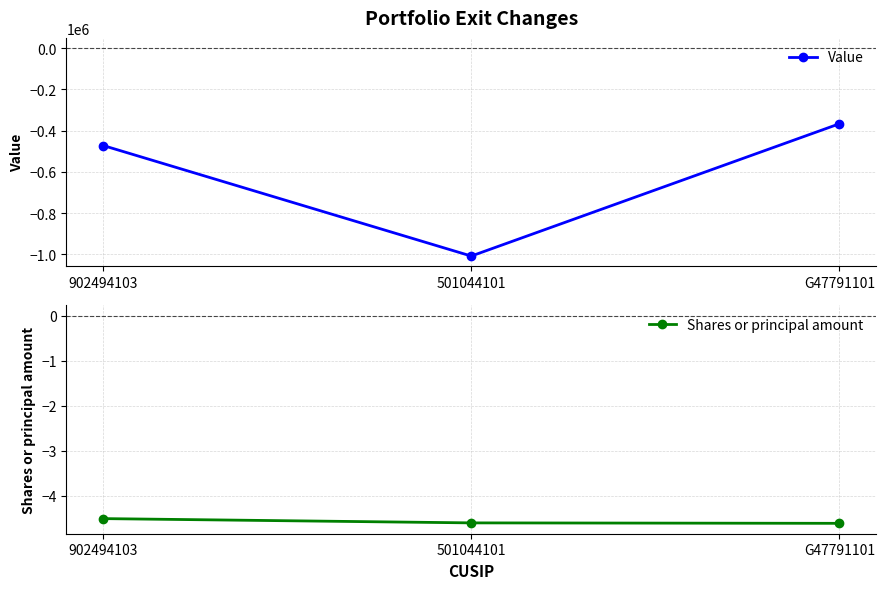

Reading left to right, extract all data points from this chart.

Value: -472082.0	-1008672.0	-366574.0
Shares or principal amount: -4.5	-4.6	-4.6